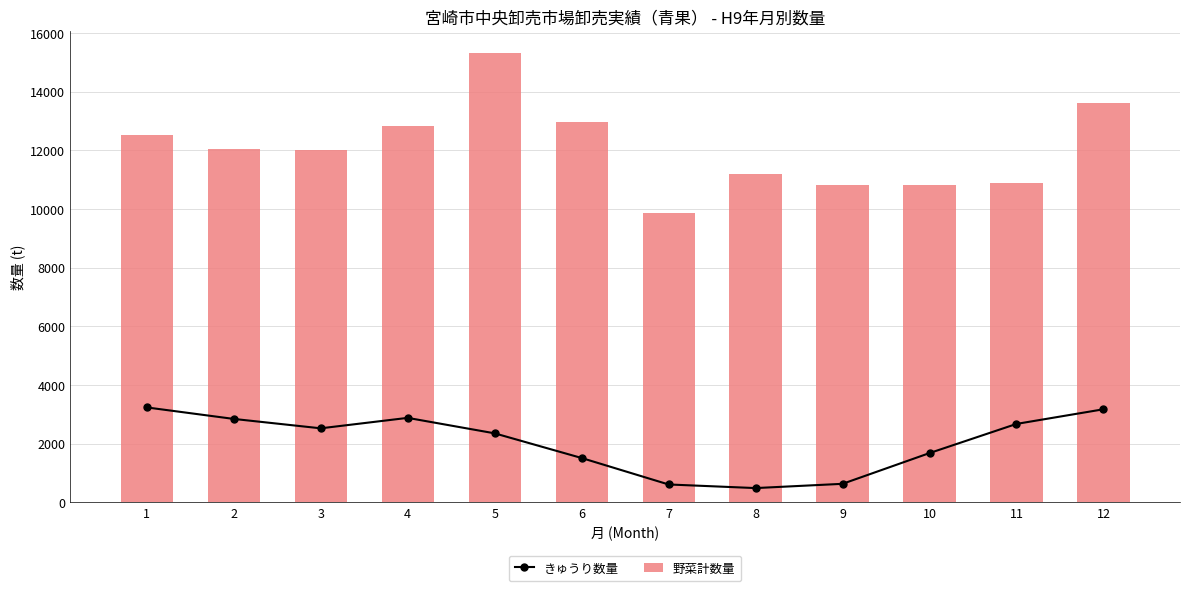

The きゅうり数量 series shows 4268 at 3. True or false?

False